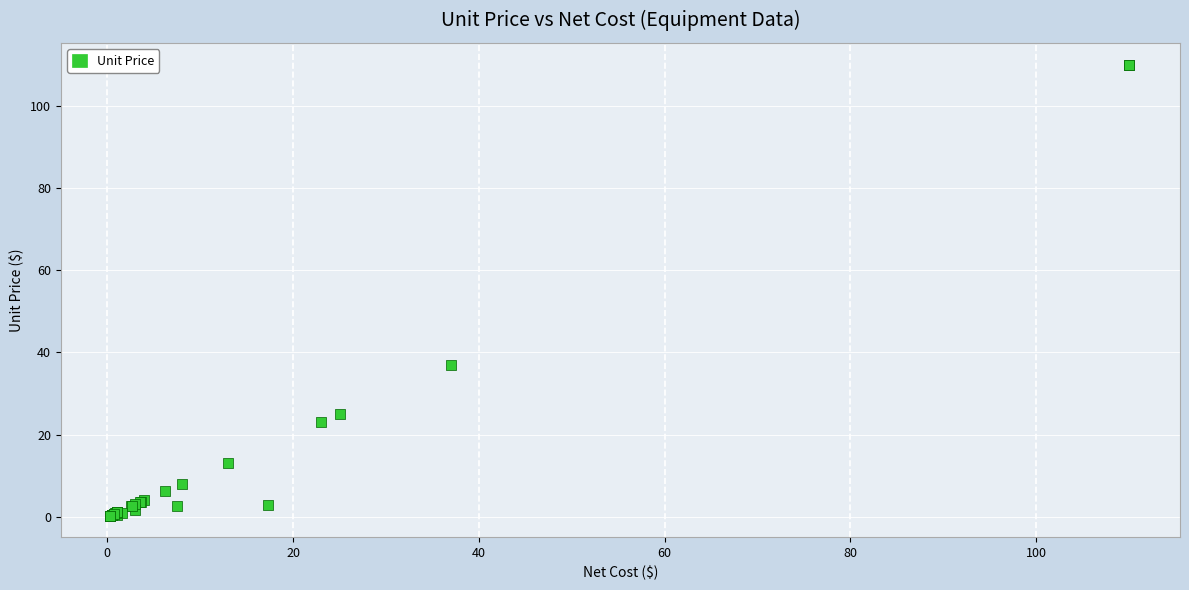

What Y value in the scatter plot is closest to 55?

37.0